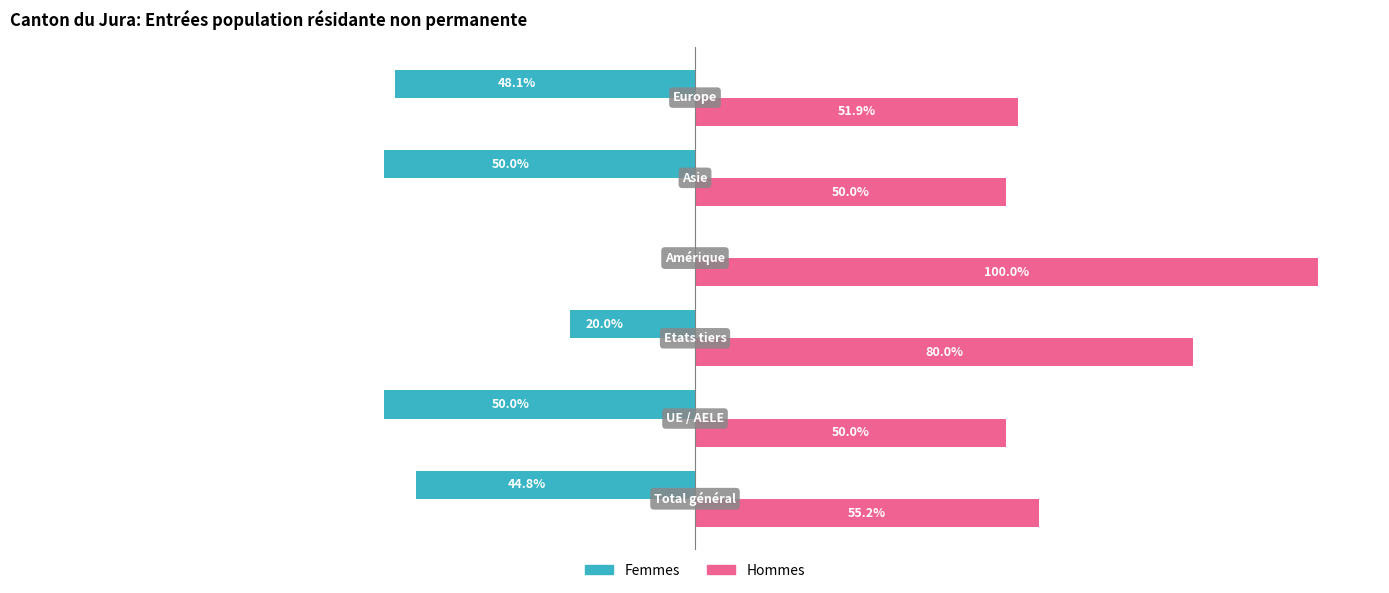

Which series has the largest total across all categories?

Hommes